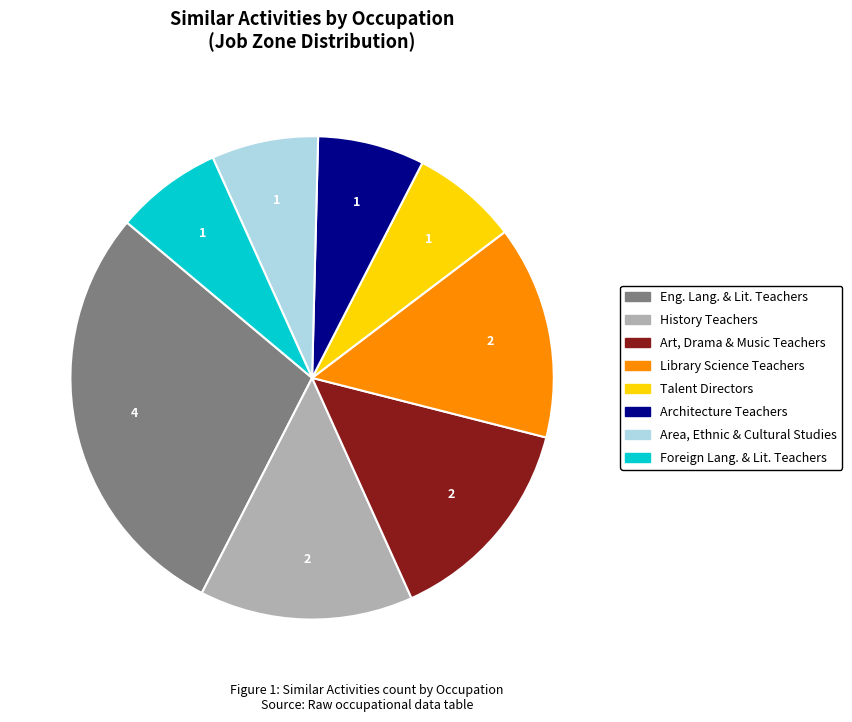

Does any single category account for the majority?

No